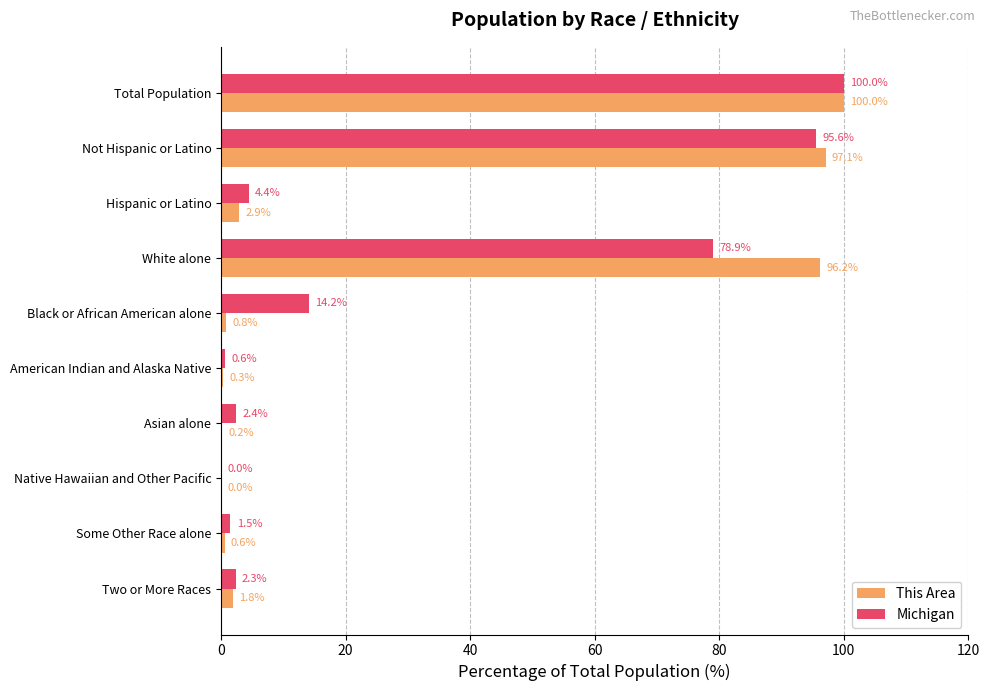

What value does the This Area series have at Hispanic or Latino?

2.9